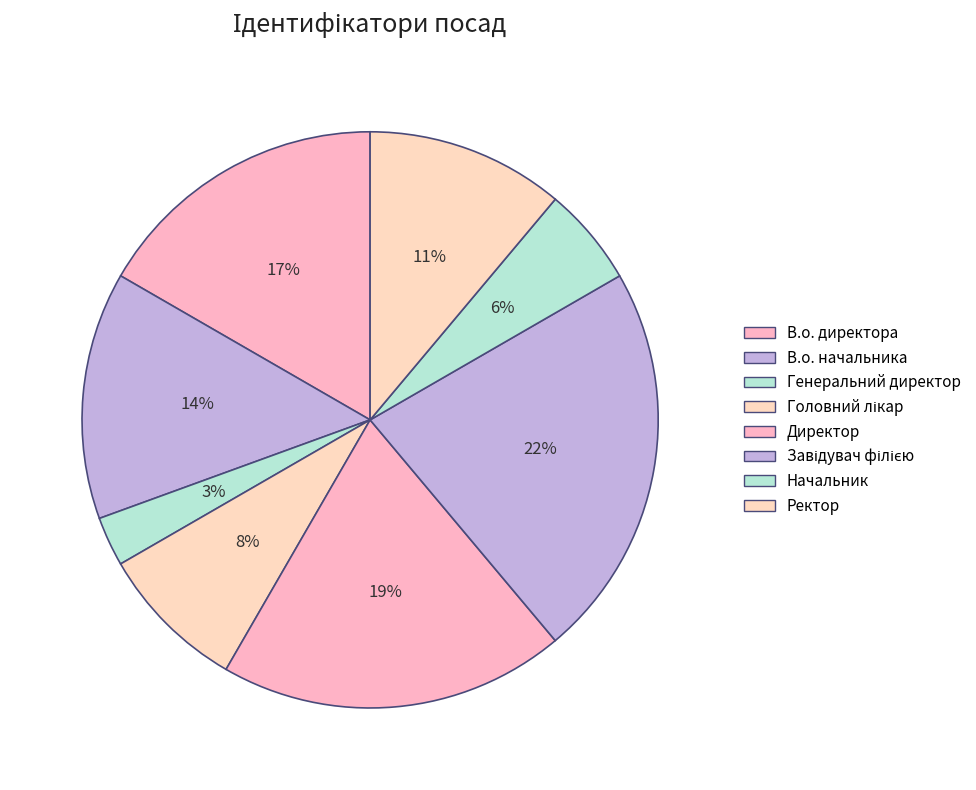

To the nearest percent, what is the combined percentage of Ректор and Завідувач філією?

33%